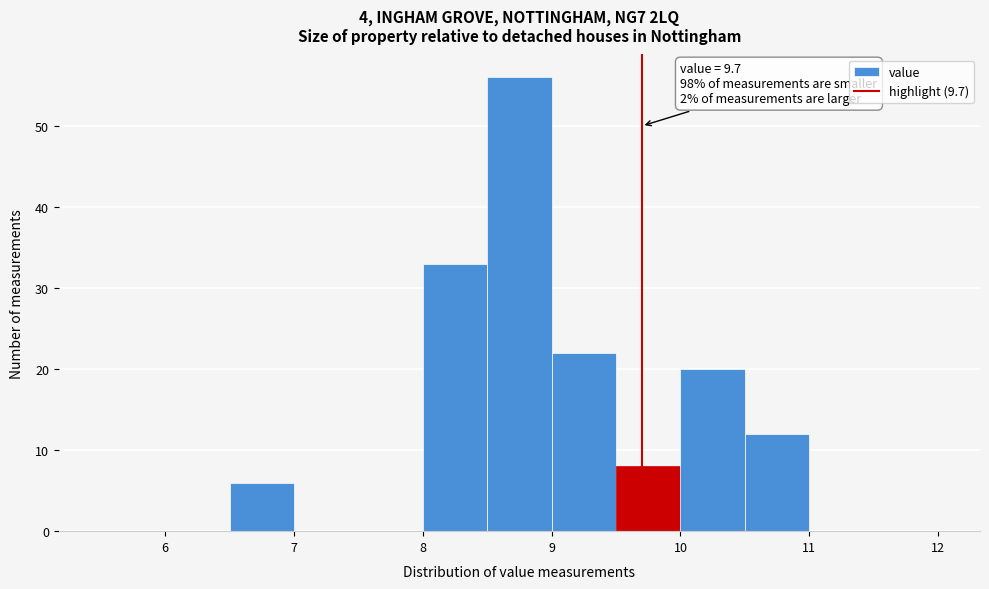

Which range on the x-axis has the tallest bar?

8.5 to 9.0